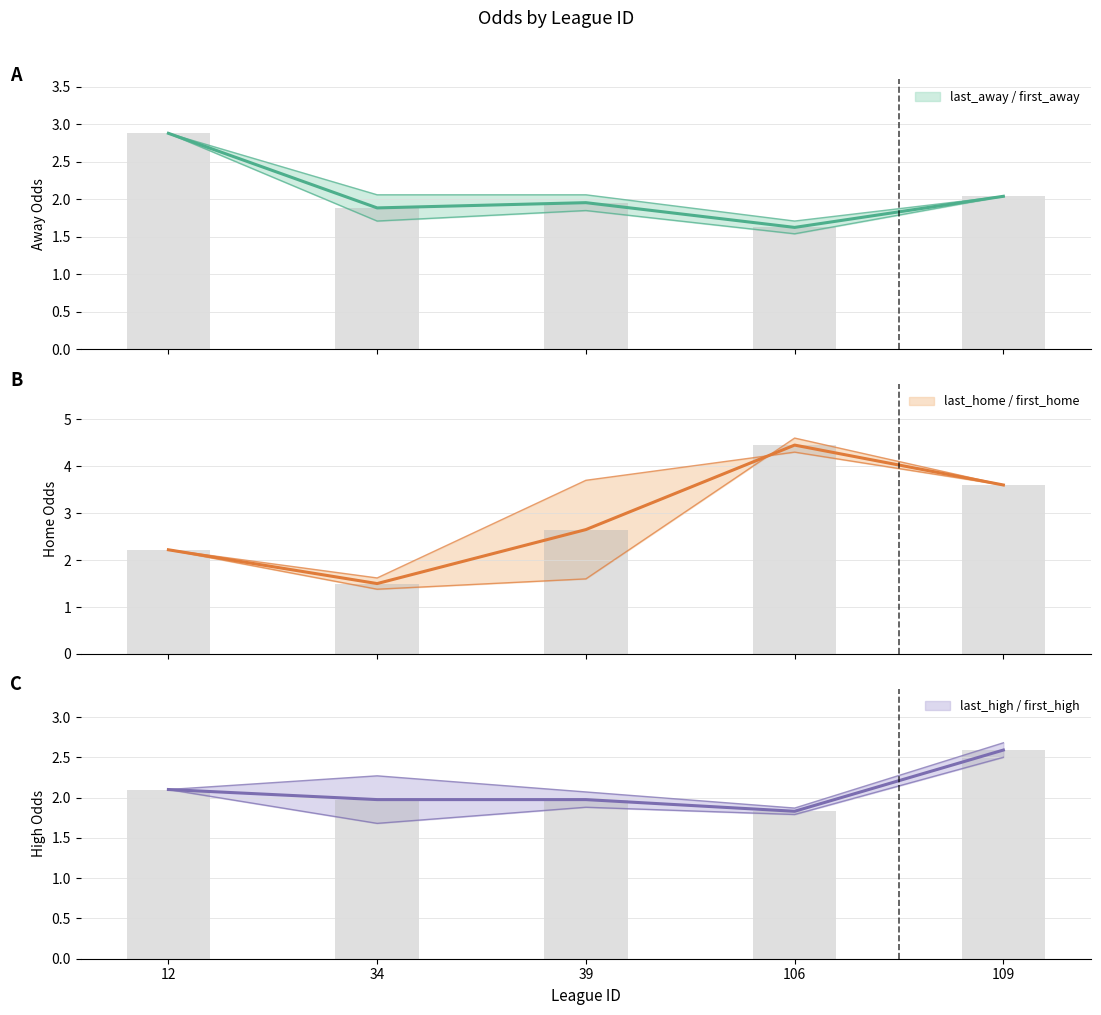

The first_away series shows 2.9 at 12. True or false?

True